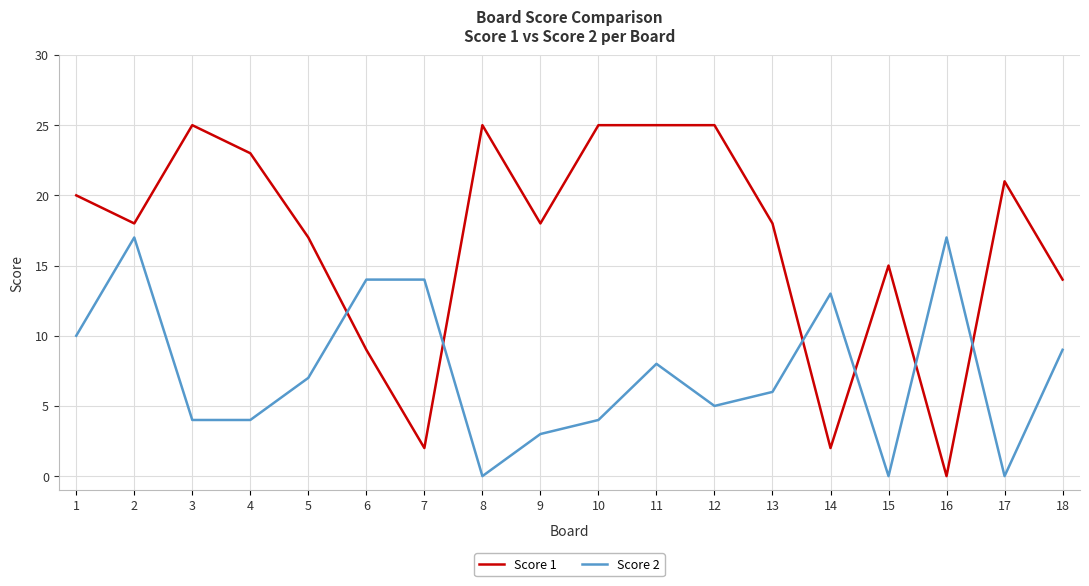

At how many categories does at least one series exceed 6?

18